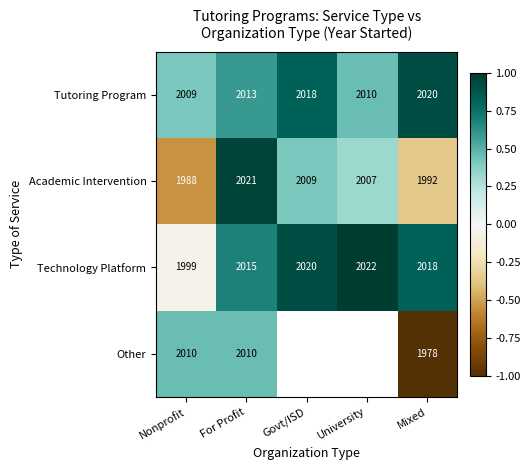

Where is Technology Platform nearest to the value 2010?

For Profit